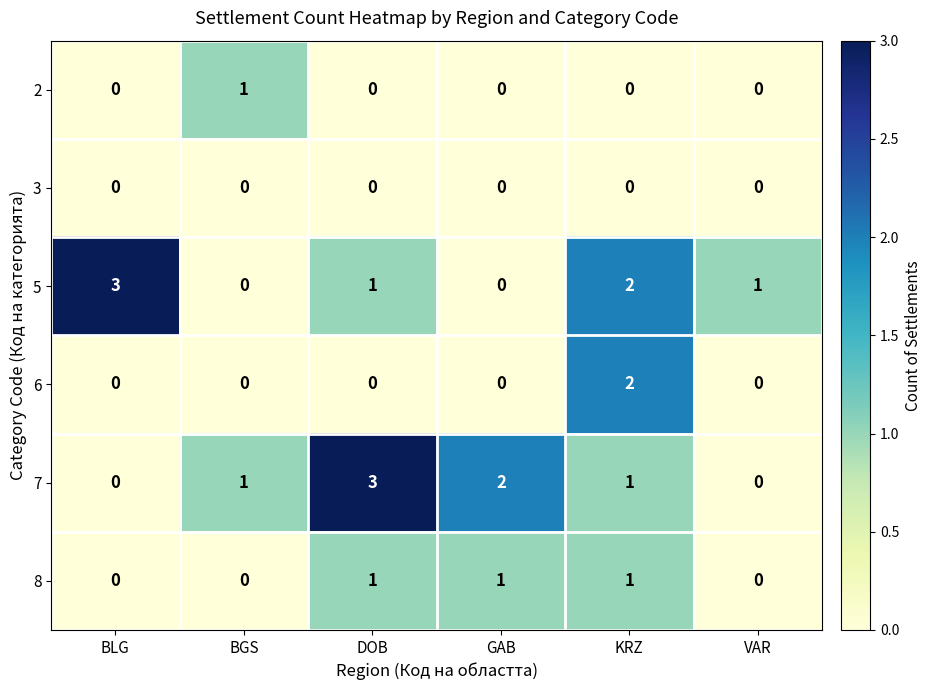

Count the 5 values in the range 0 to 2.

5